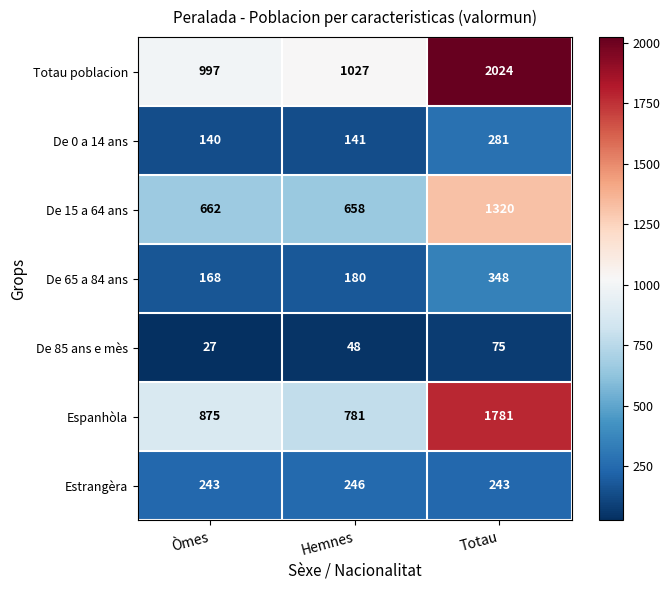

The value of De 15 a 64 ans at Totau is 1320. True or false?

True